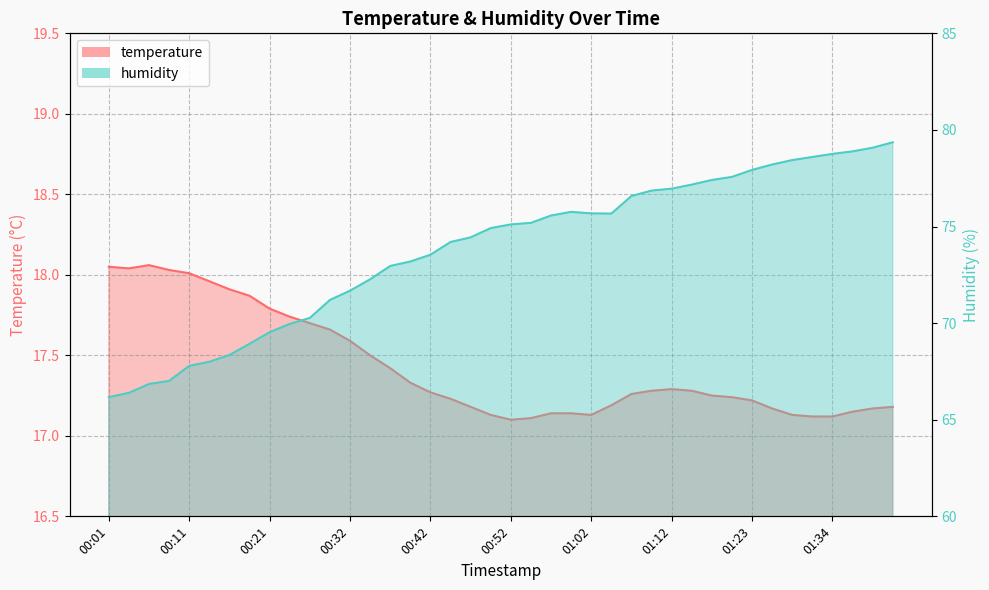

Reading left to right, extract all data points from this chart.

temperature: 00:01=18.1	00:04=18.0	00:06=18.1	00:09=18.0	00:11=18.0	00:14=18.0	00:16=17.9	00:19=17.9	00:21=17.8	00:24=17.7	00:27=17.7	00:29=17.7	00:32=17.6	00:34=17.5	00:37=17.4	00:39=17.3	00:42=17.3	00:44=17.2	00:47=17.2	00:49=17.1	00:52=17.1	00:54=17.1	00:57=17.1	00:59=17.1	01:02=17.1	01:04=17.2	01:07=17.3	01:10=17.3	01:12=17.3	01:15=17.3	01:17=17.2	01:20=17.2	01:23=17.2	01:26=17.2	01:29=17.1	01:31=17.1	01:34=17.1	01:36=17.1	01:39=17.2	01:41=17.2
humidity: 00:01=66.2	00:04=66.4	00:06=66.8	00:09=67.0	00:11=67.8	00:14=68.0	00:16=68.3	00:19=68.9	00:21=69.5	00:24=70.0	00:27=70.3	00:29=71.2	00:32=71.7	00:34=72.3	00:37=73.0	00:39=73.2	00:42=73.5	00:44=74.2	00:47=74.4	00:49=74.9	00:52=75.1	00:54=75.2	00:57=75.6	00:59=75.8	01:02=75.7	01:04=75.7	01:07=76.6	01:10=76.9	01:12=77.0	01:15=77.2	01:17=77.4	01:20=77.6	01:23=77.9	01:26=78.2	01:29=78.4	01:31=78.6	01:34=78.8	01:36=78.9	01:39=79.1	01:41=79.4